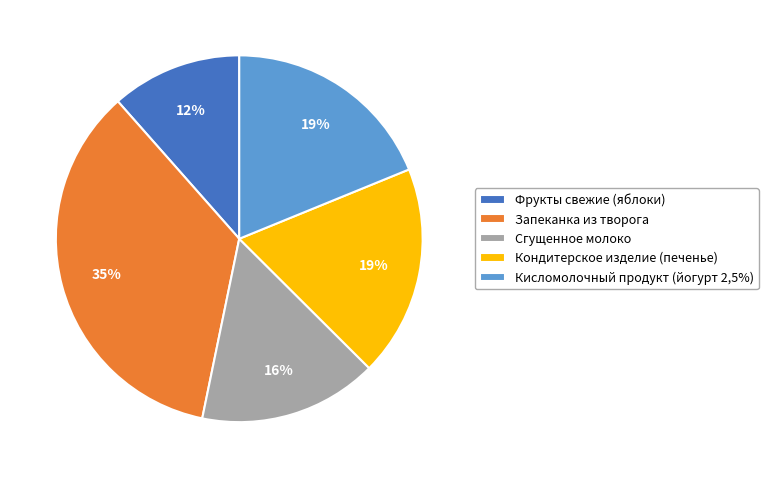

To the nearest percent, what is the combined percentage of Запеканка из творога and Фрукты свежие (яблоки)?

47%